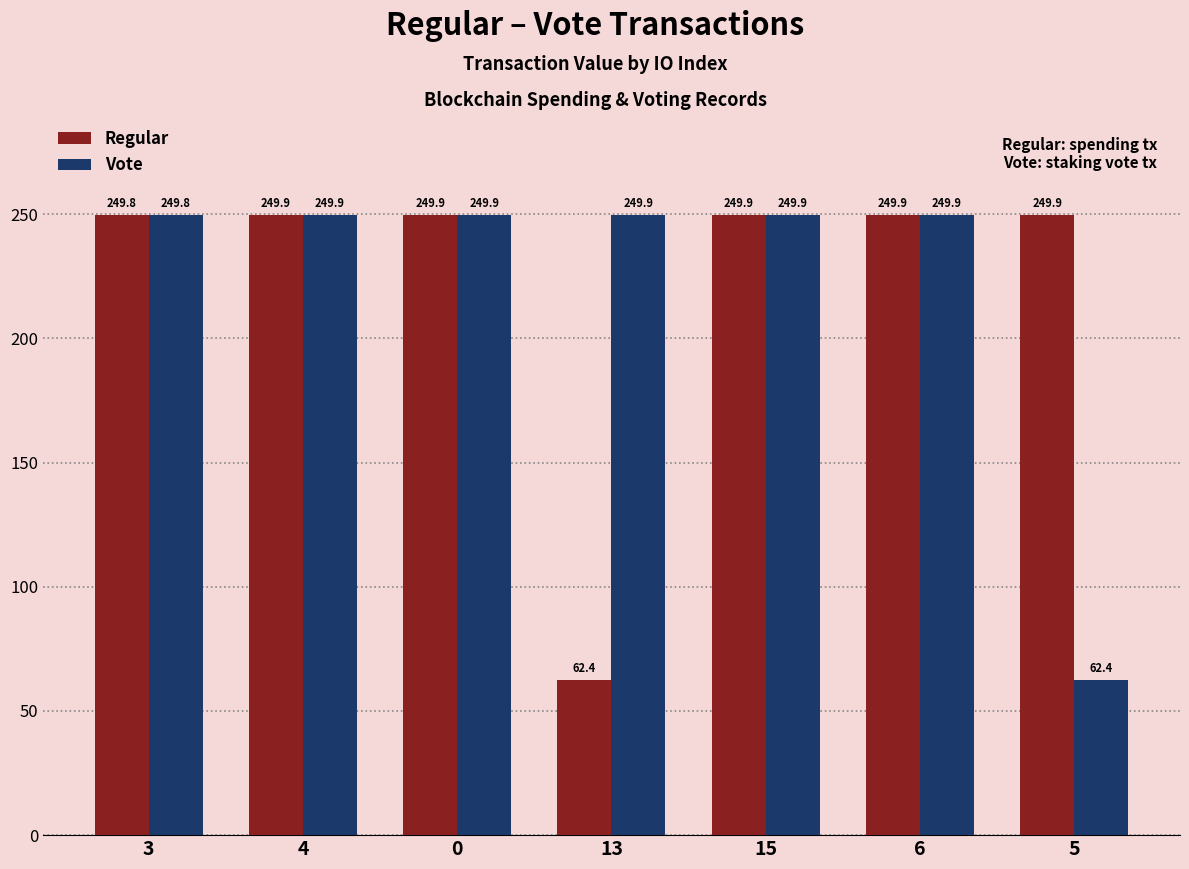

Is the value of Regular at 3 greater than the value of Vote at 15?

No